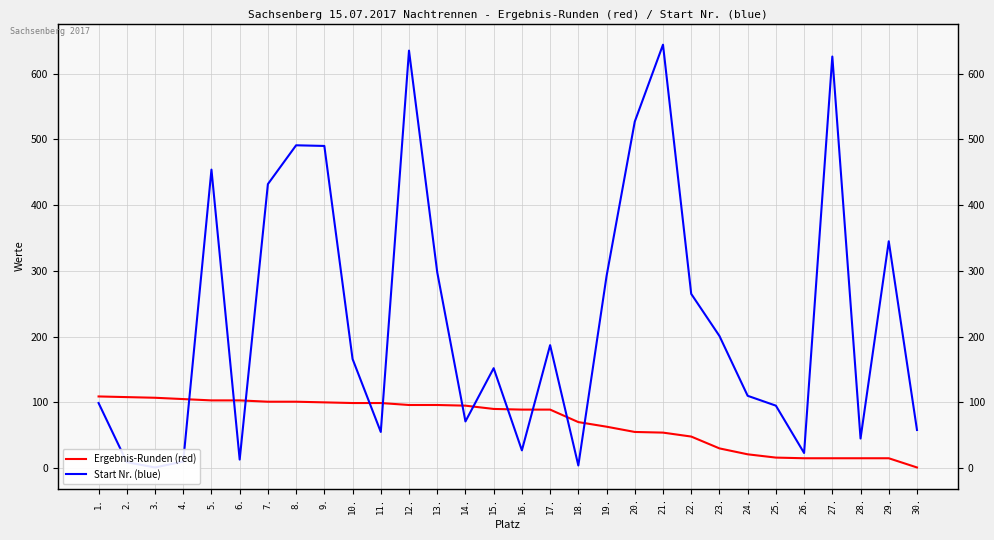

At which label is Start Nr. (blue) closest to 322?

29.